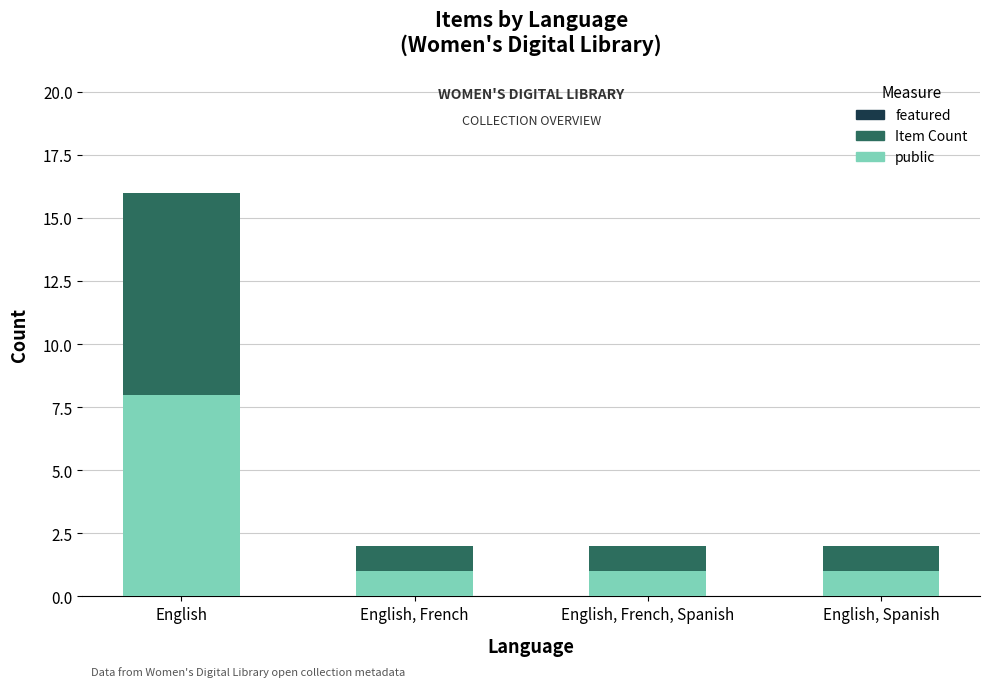

Reading right to left, transcribe the values for public.

1	1	1	8